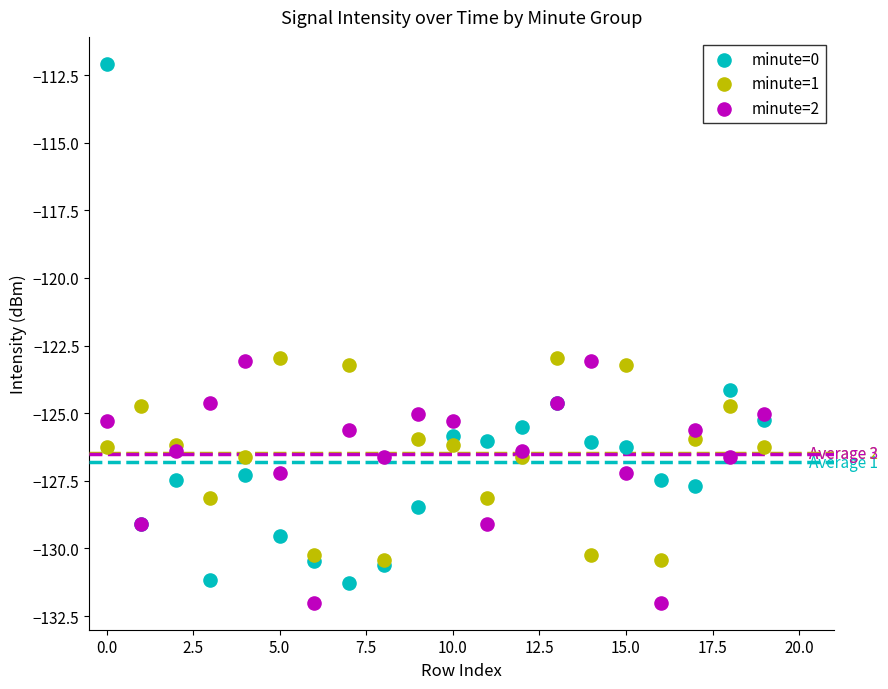

Which series contains the highest Y value?

minute=0